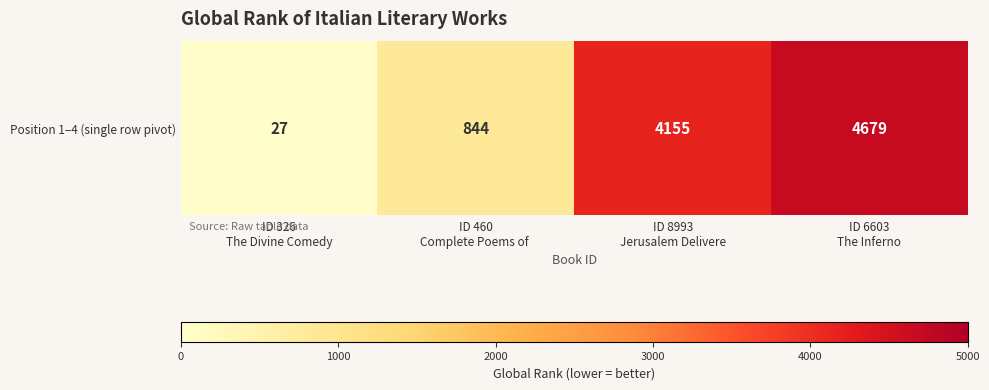

True or false: the data shows 1383 at ID 460
Complete Poems of .

False